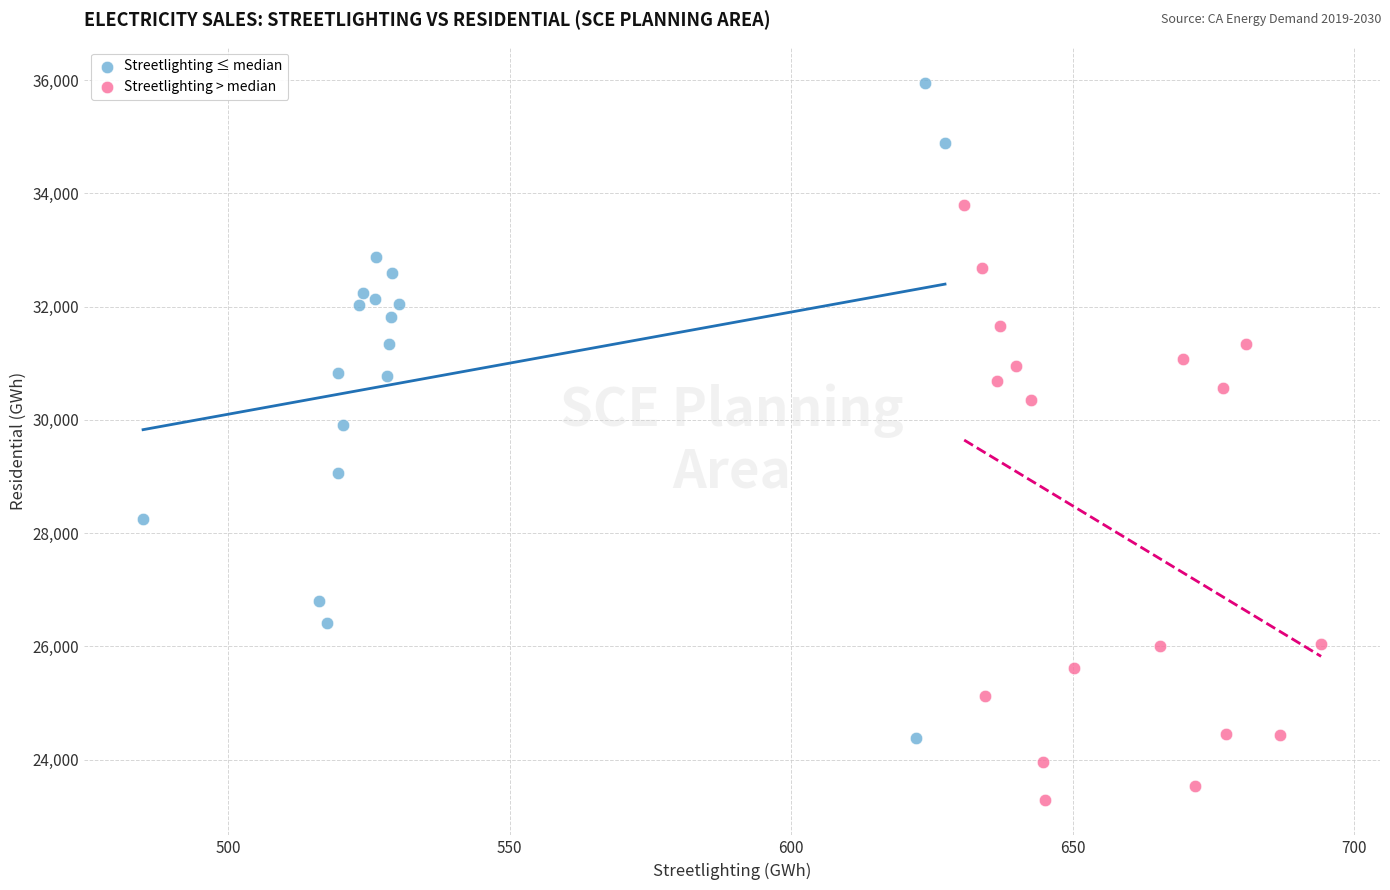

Which series contains the highest Y value?

Streetlighting ≤ median